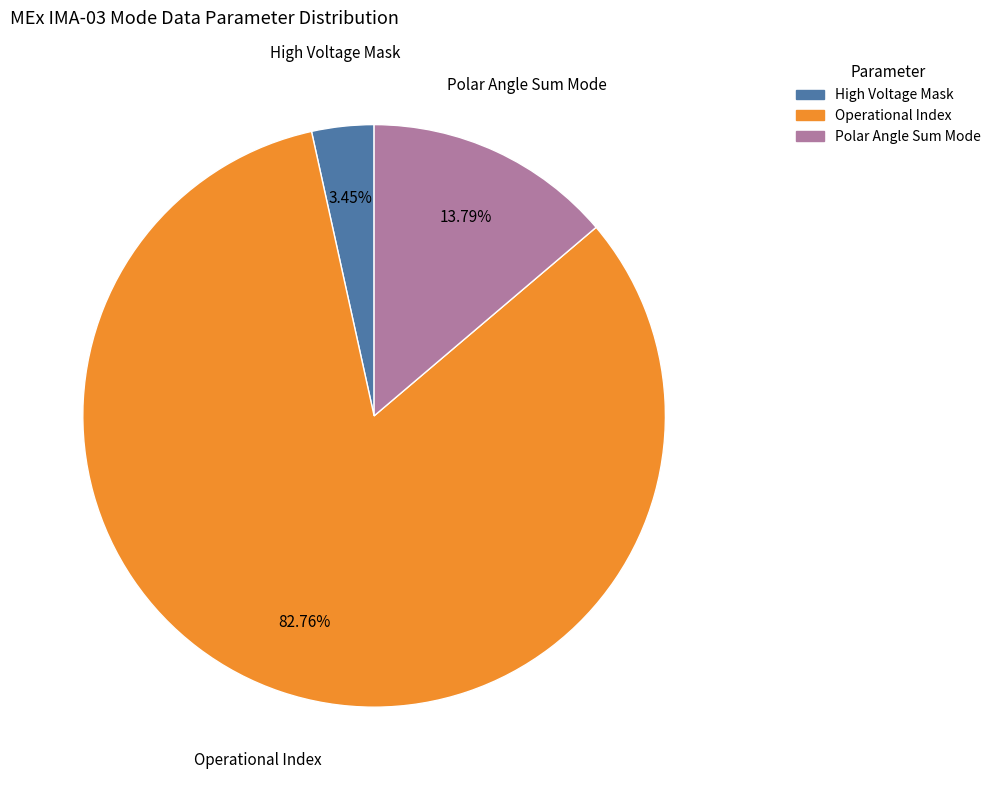

How many segments does this pie chart have?

3